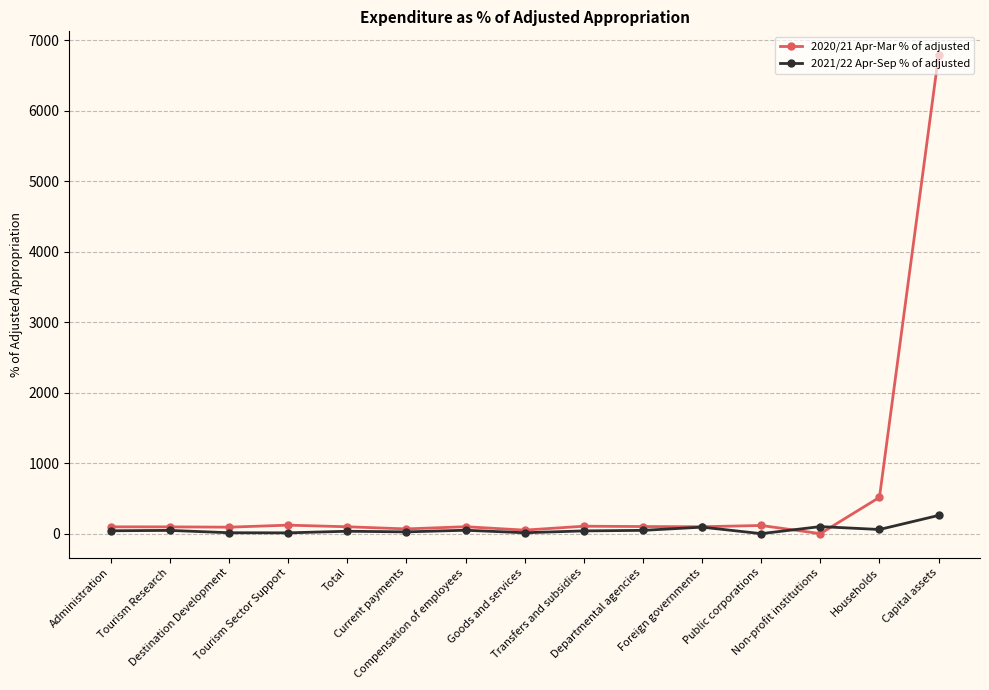

What is the total value across all series at Households?

574.2